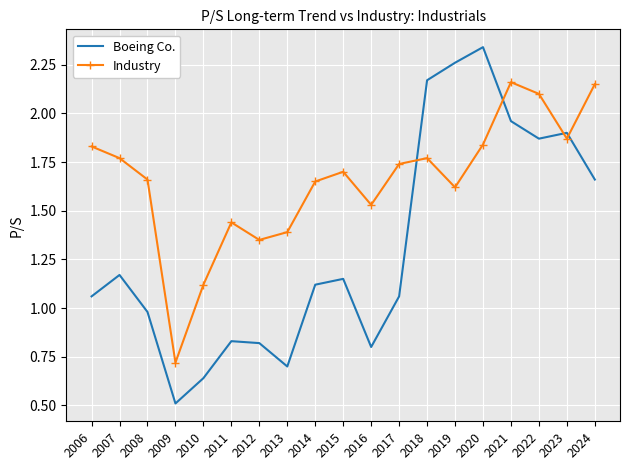

Rank the series by their average value, from highest to lowest.

Industry, Boeing Co.